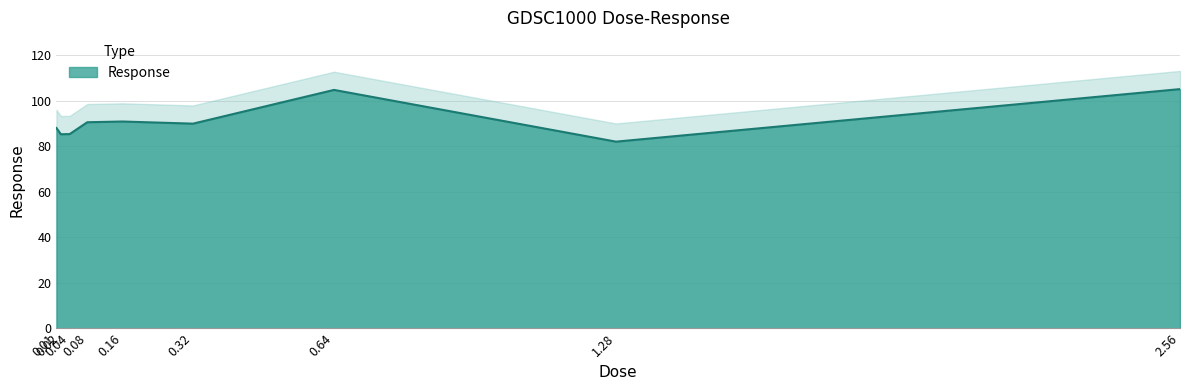

Reading left to right, list all the values displayed in this chart.

0.01=88.0	0.02=85.3	0.04=85.3	0.08=90.6	0.16=90.9	0.32=89.9	0.64=104.8	1.28=82.0	2.56=105.1